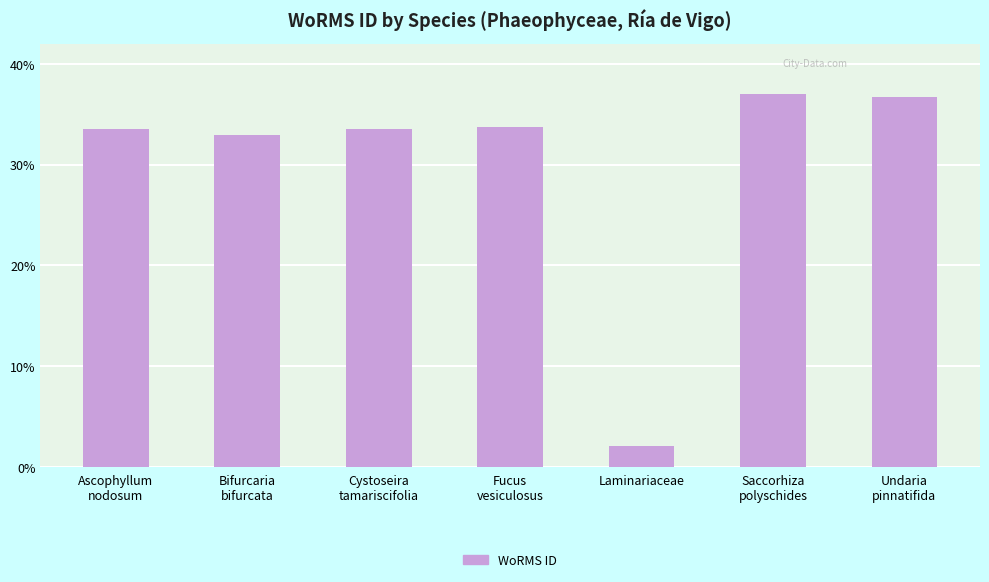

What is the smallest value displayed?

2.0